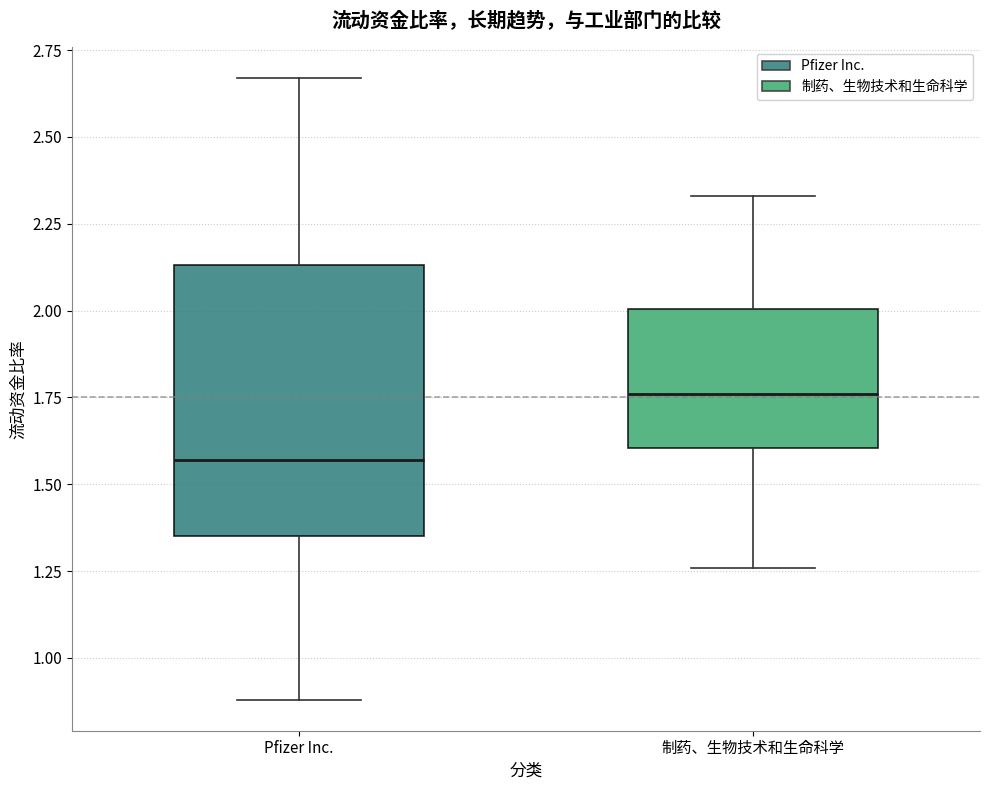

Which box is the tallest, from its lower edge to its upper edge?

Pfizer Inc.